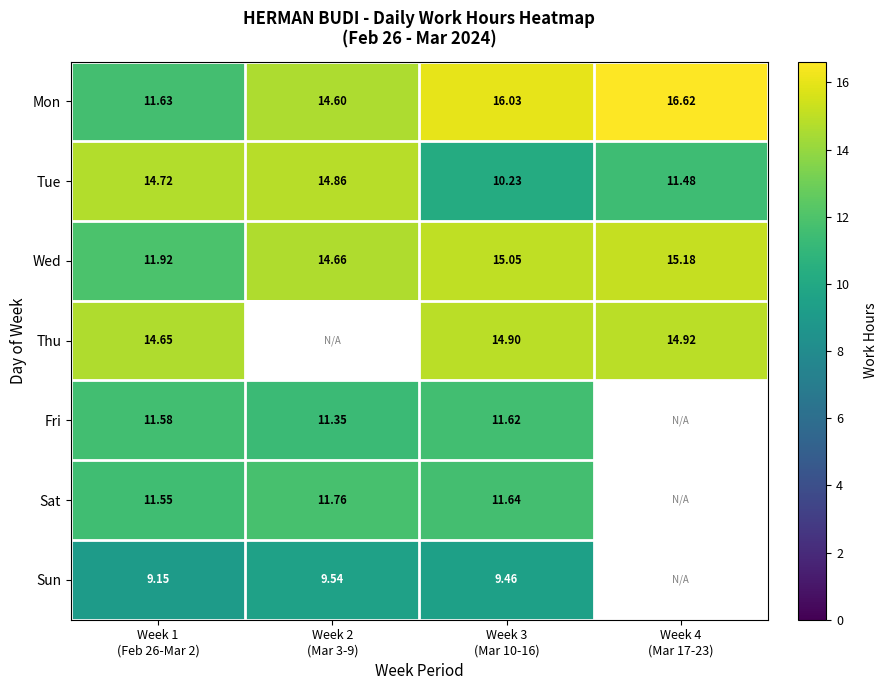

The Sat series shows 11.6 at Week 3 (Mar 10-16). True or false?

True